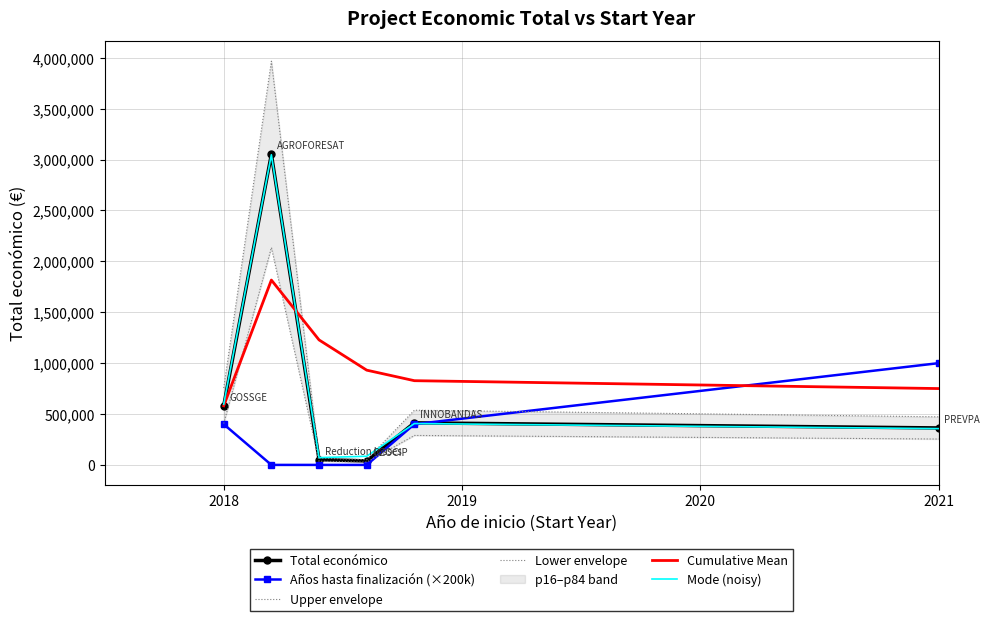

The value of Total económico at 2018 is 581157.0. True or false?

True